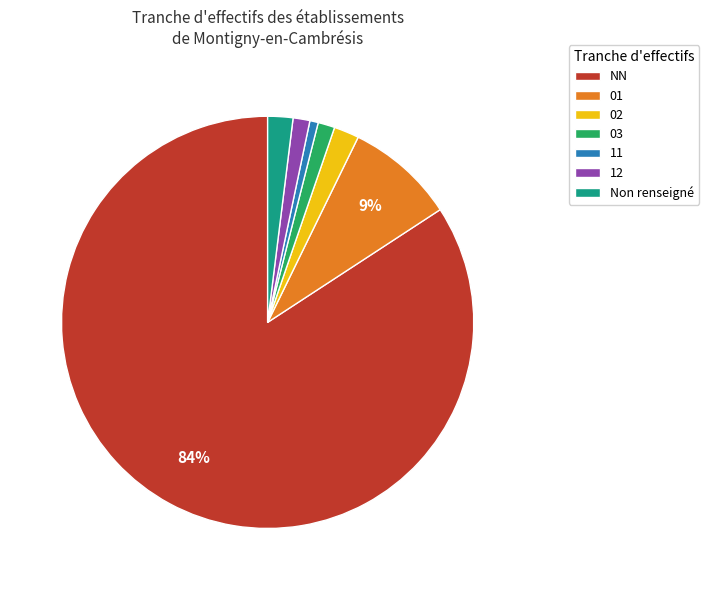

Do 11 and 12 together represent more than half of the pie?

No